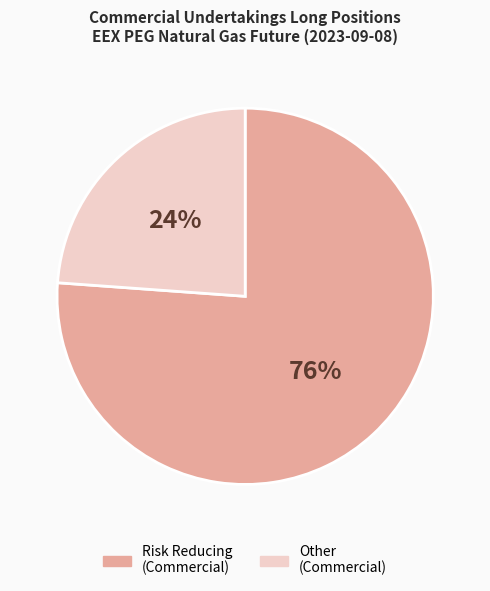

Is there a majority slice in this chart?

Yes